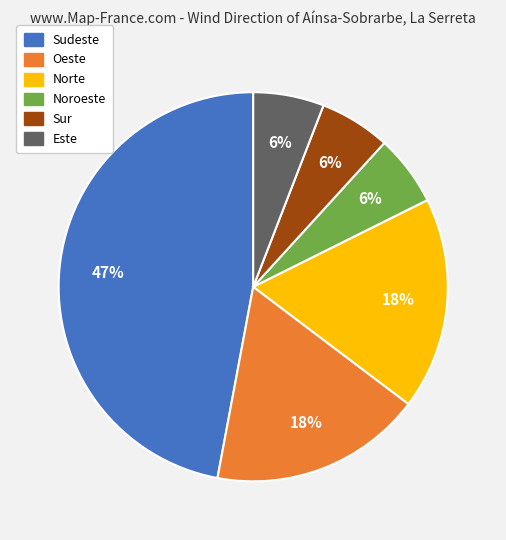

Do Oeste and Norte together represent more than half of the pie?

No